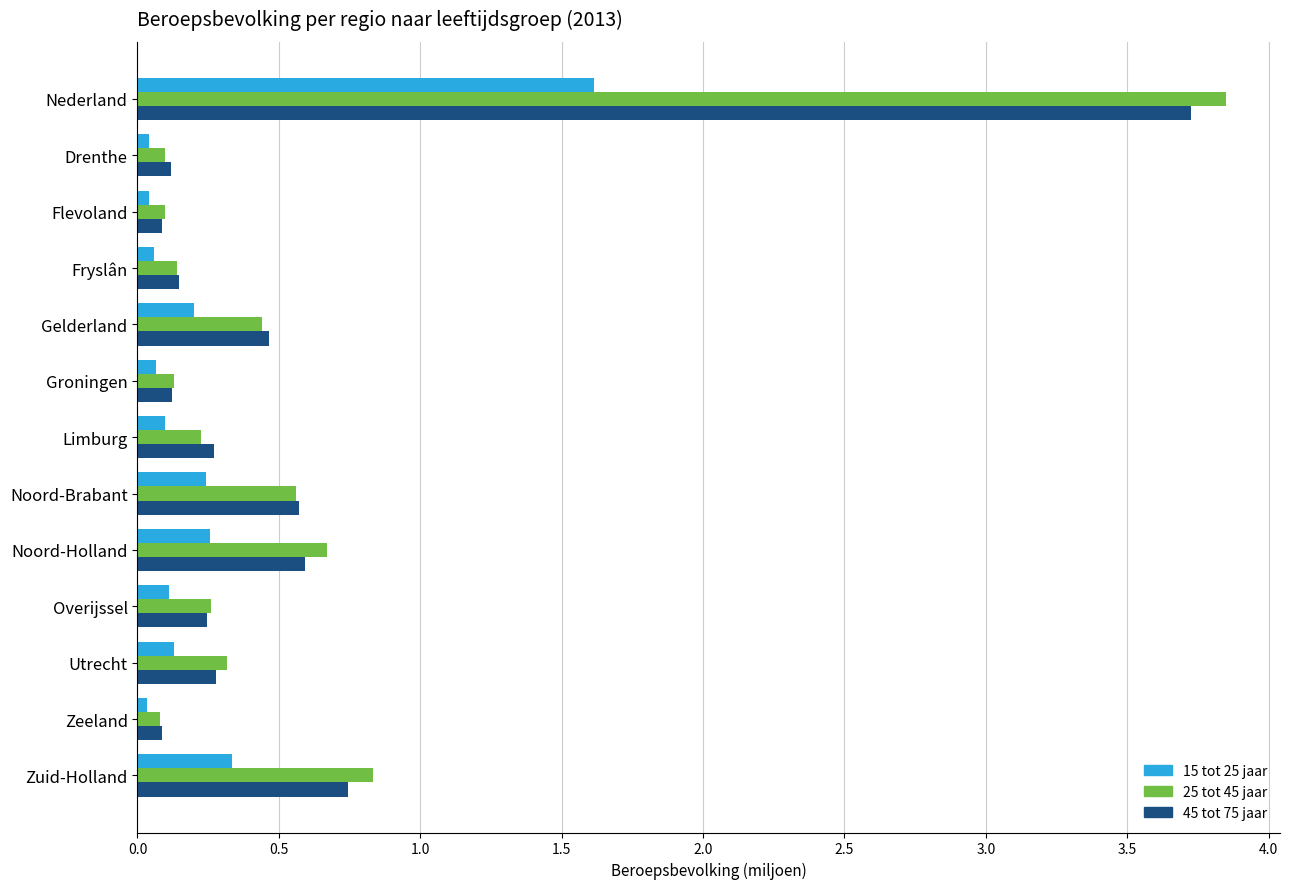

At which label does 15 tot 25 jaar reach its peak?

Nederland